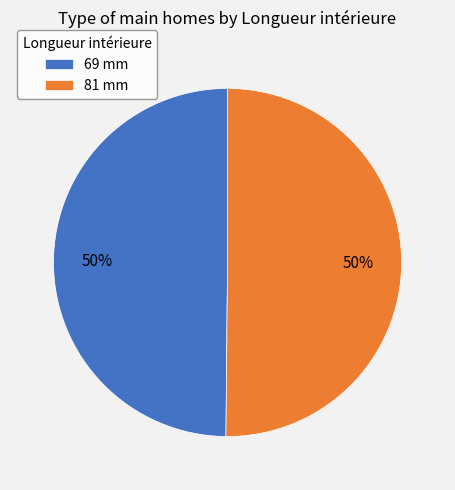

Is it true that 81 mm is 35% of the pie?

False